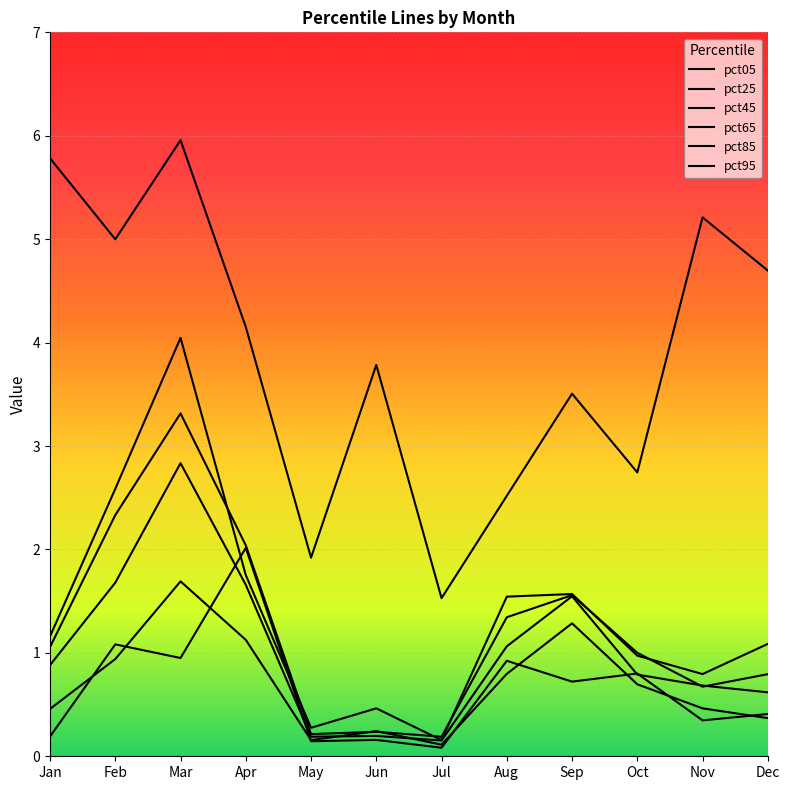

Reading left to right, list all the values displayed in this chart.

pct05: Jan=5.8	Feb=5.0	Mar=6.0	Apr=4.2	May=1.9	Jun=3.8	Jul=1.5	Aug=2.5	Sep=3.5	Oct=2.7	Nov=5.2	Dec=4.7
pct25: Jan=1.2	Feb=2.6	Mar=4.0	Apr=1.8	May=0.3	Jun=0.5	Jul=0.2	Aug=1.5	Sep=1.6	Oct=1.0	Nov=0.8	Dec=1.1
pct45: Jan=1.1	Feb=2.3	Mar=3.3	Apr=2.0	May=0.2	Jun=0.2	Jul=0.2	Aug=1.3	Sep=1.6	Oct=1.0	Nov=0.7	Dec=0.8
pct65: Jan=0.9	Feb=1.7	Mar=2.8	Apr=1.7	May=0.2	Jun=0.2	Jul=0.2	Aug=1.1	Sep=1.5	Oct=0.8	Nov=0.7	Dec=0.6
pct85: Jan=0.5	Feb=0.9	Mar=1.7	Apr=1.1	May=0.2	Jun=0.2	Jul=0.1	Aug=0.8	Sep=1.3	Oct=0.7	Nov=0.5	Dec=0.4
pct95: Jan=0.2	Feb=1.1	Mar=1.0	Apr=2.0	May=0.1	Jun=0.2	Jul=0.1	Aug=0.9	Sep=0.7	Oct=0.8	Nov=0.3	Dec=0.4